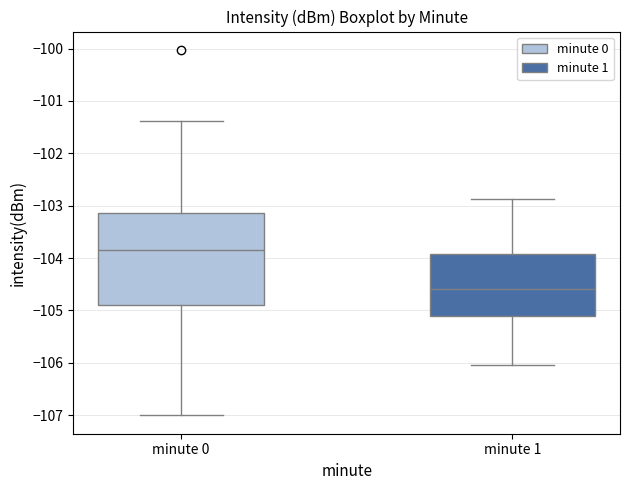

Which box has the lowest median line?

minute 1